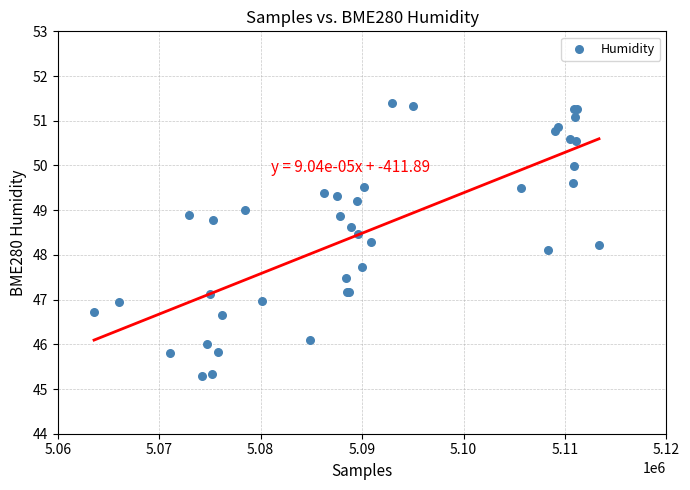

What Y value in the scatter plot is closest to 48?

48.1